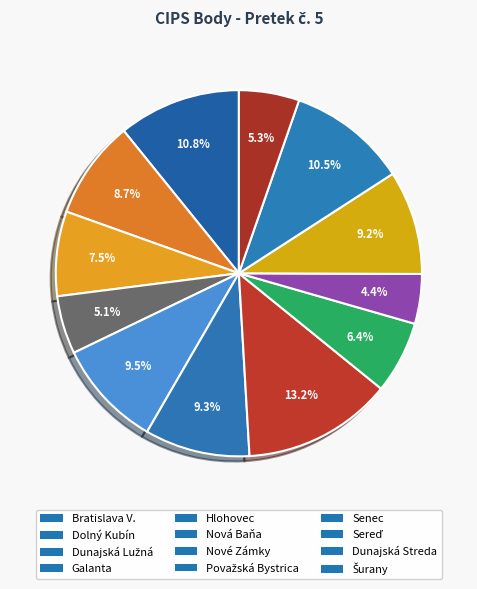

How many segments does this pie chart have?

12